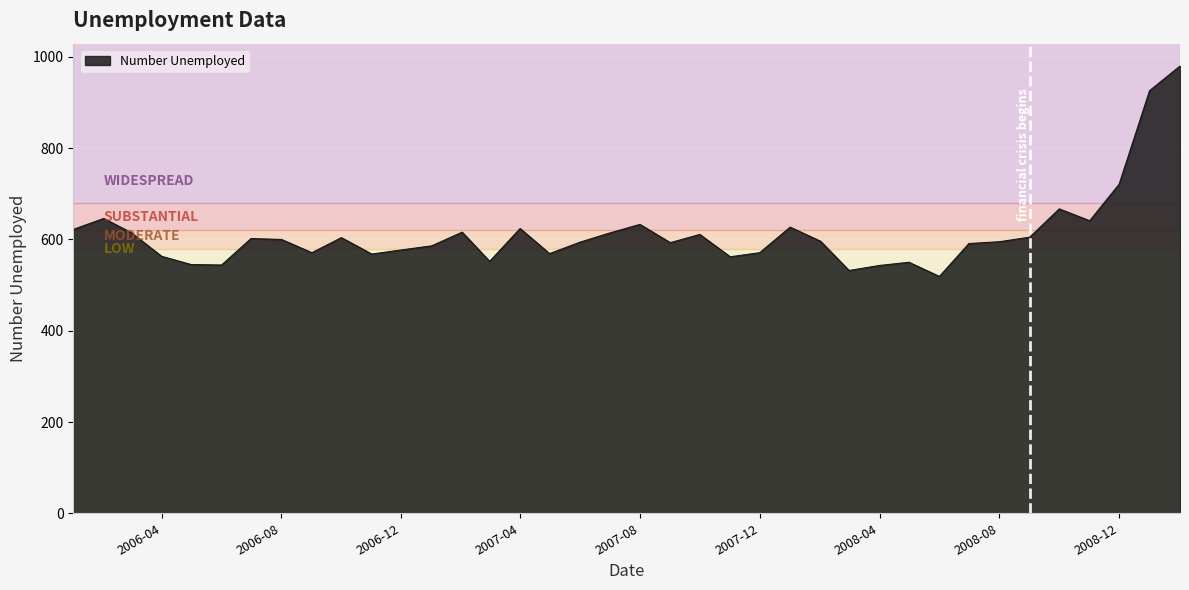

What is the maximum value shown in the chart?

980